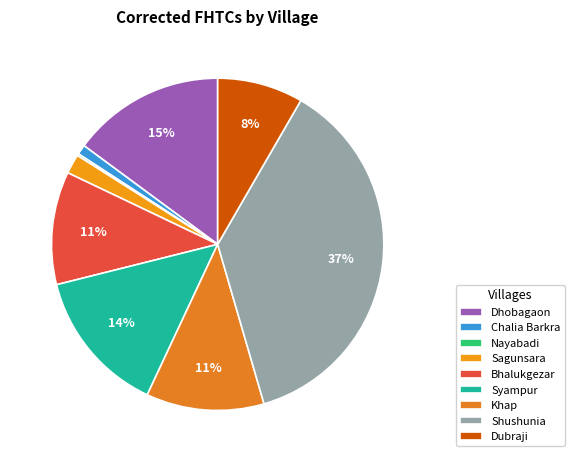

To the nearest percent, what is the difference between the largest and smallest slice percentages?

37%